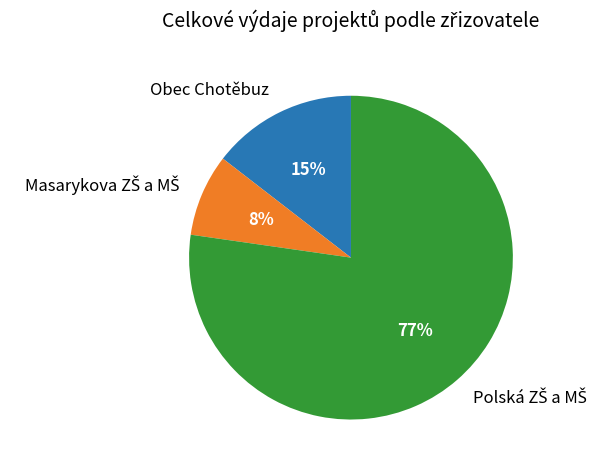

The Obec Chotěbuz slice represents 20% of the pie. True or false?

False